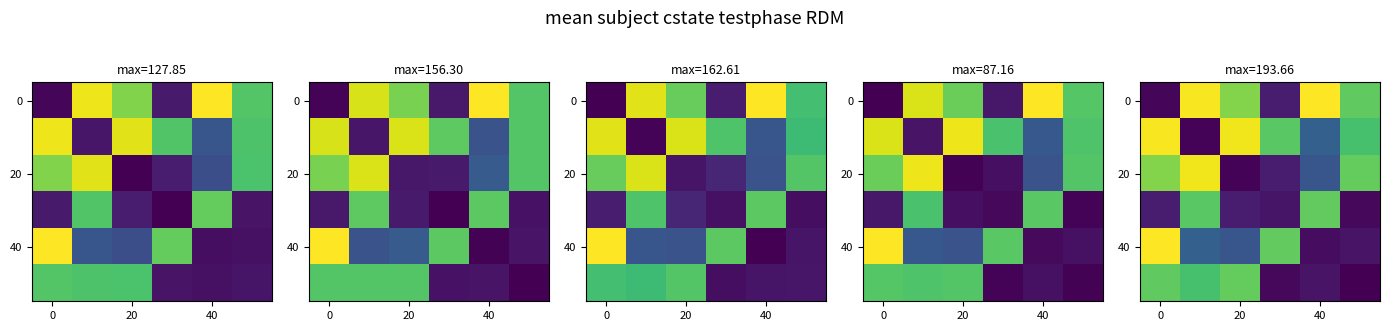

What is the difference between the highest and lowest values at 20?

185.9